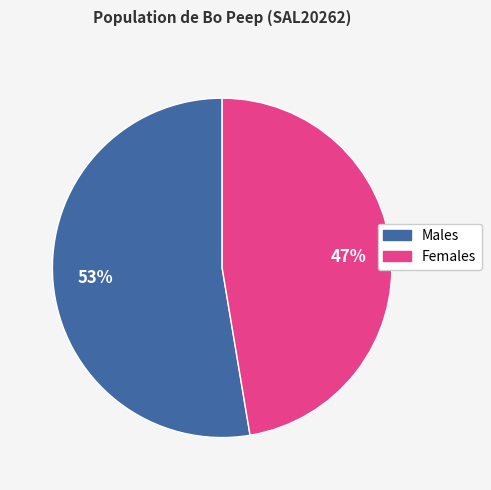

Is Males the majority of the pie?

Yes